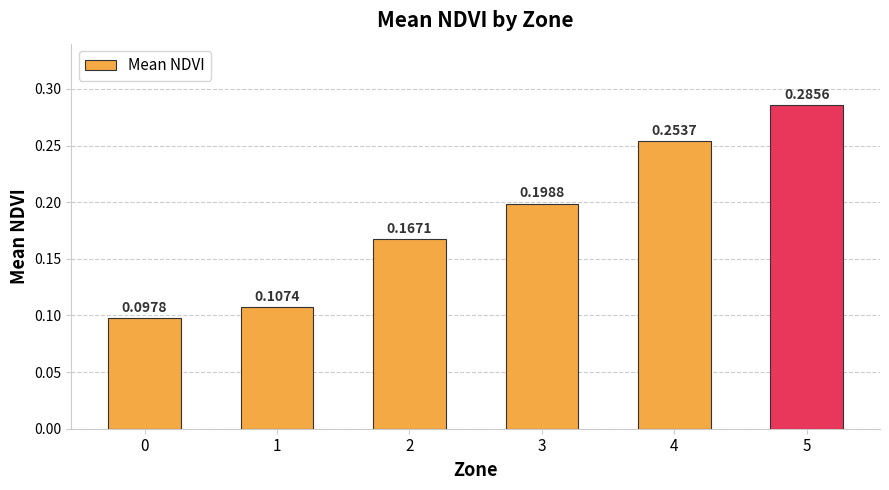

What is the change in value from 2 to 4?

+0.1